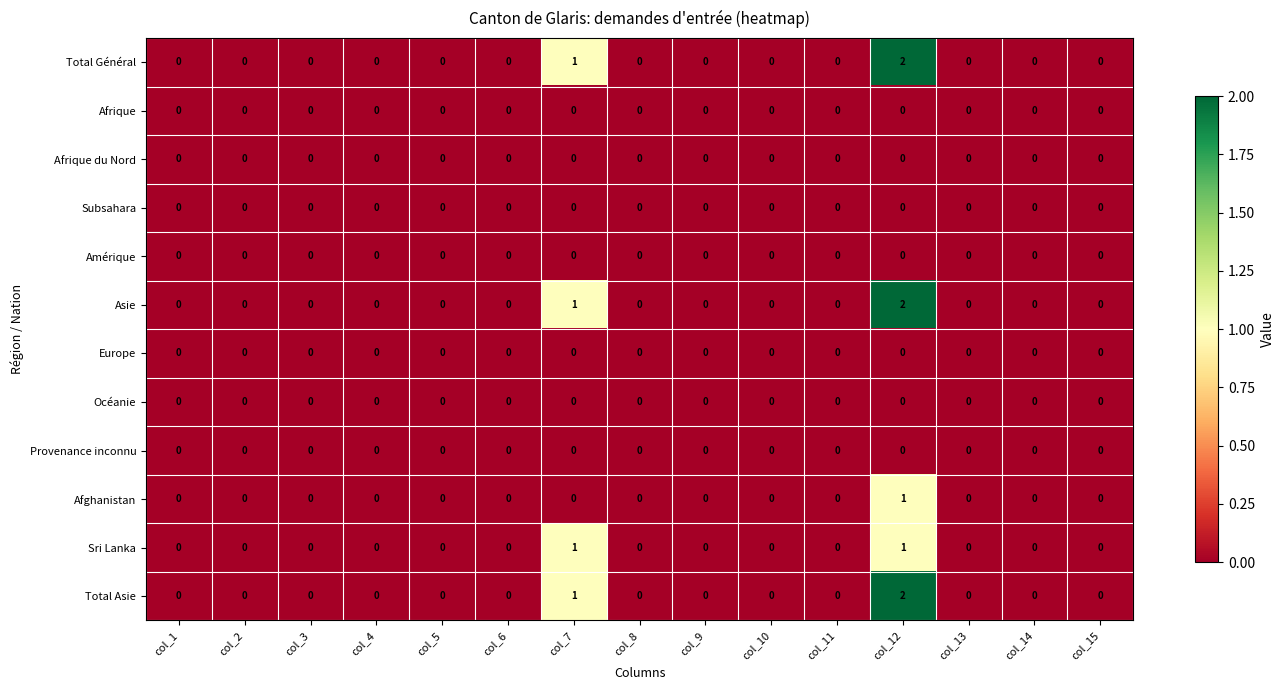

Which category has the highest value in the Asie series?

col_12